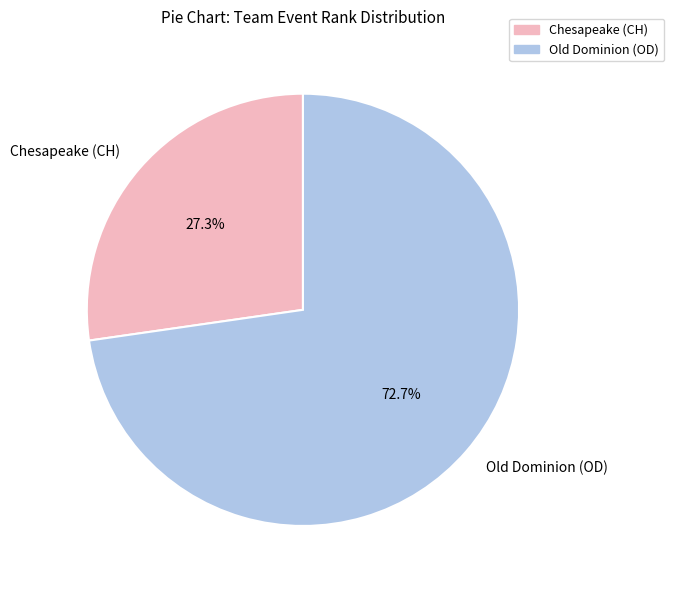

To the nearest percent, what is the difference between the largest and smallest slice percentages?

45%